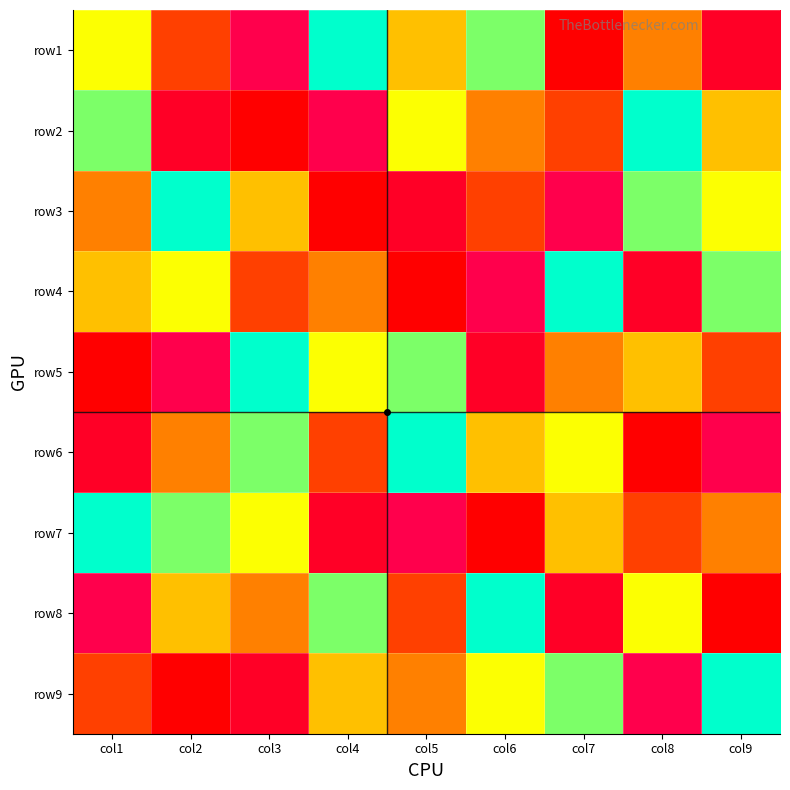

Rank the series at col6 from lowest to highest value.

row4, row5, row7, row3, row2, row6, row9, row1, row8